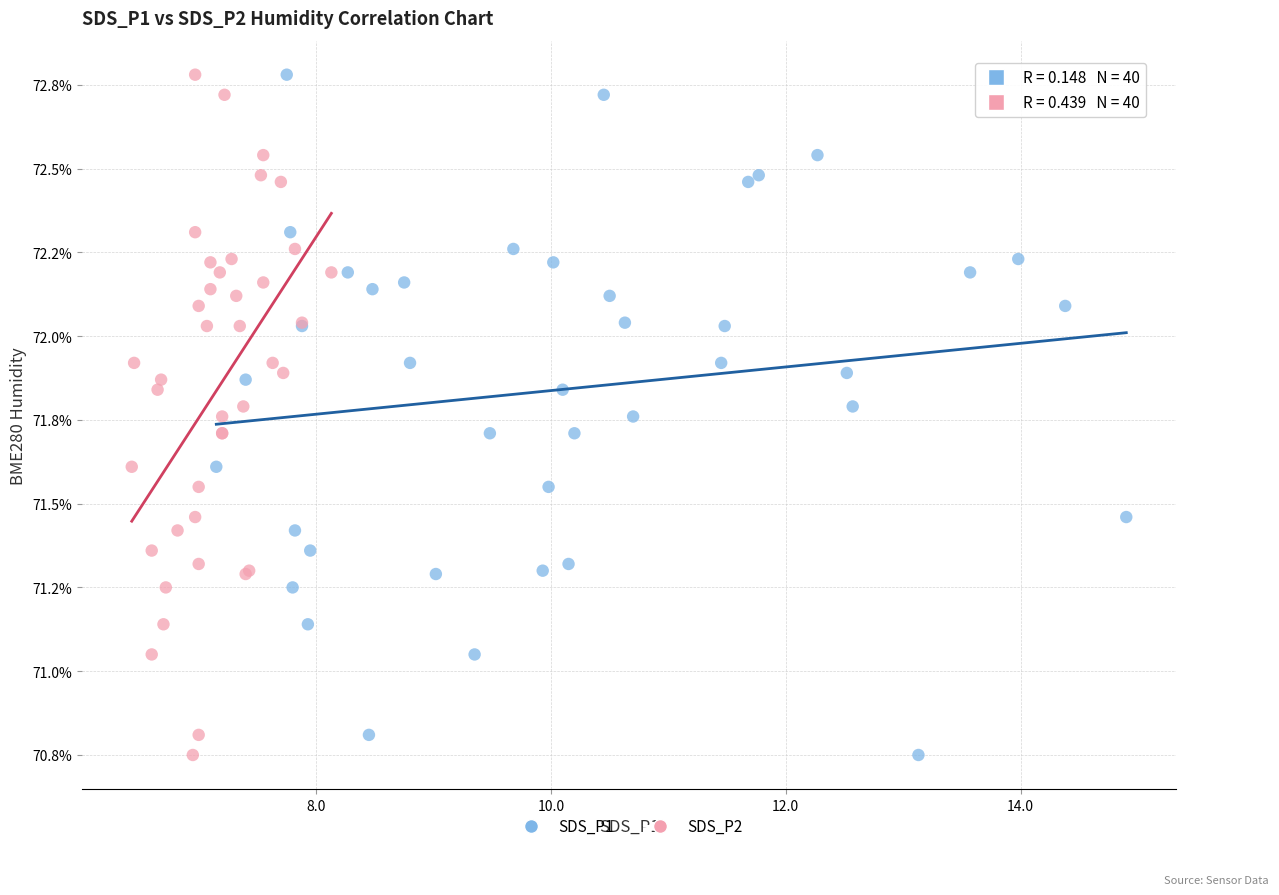

What are all the series names shown in the legend?

SDS_P1, SDS_P2